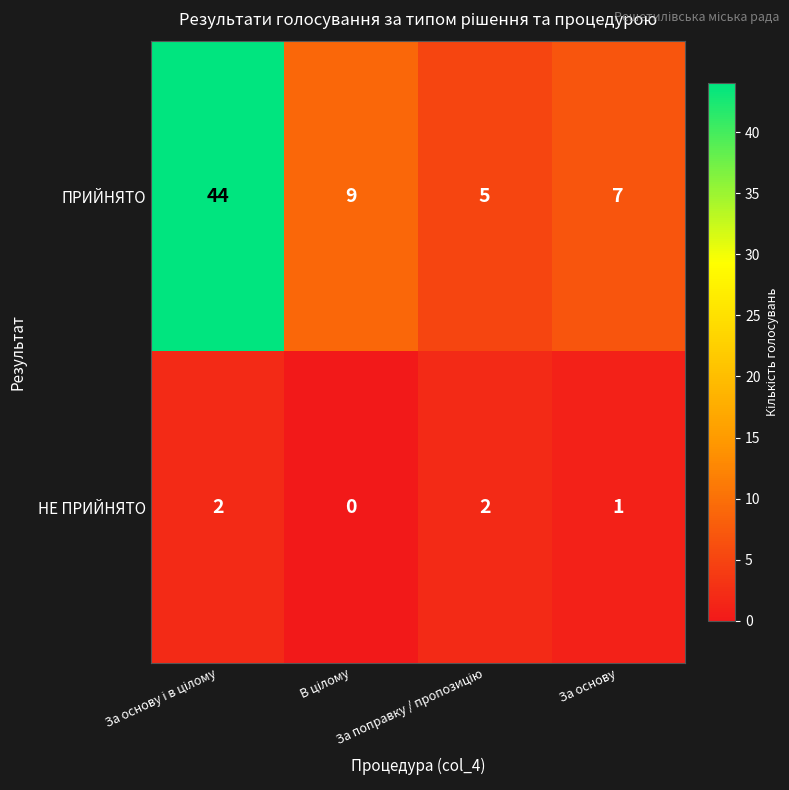

Which series has the largest total across all categories?

ПРИЙНЯТО